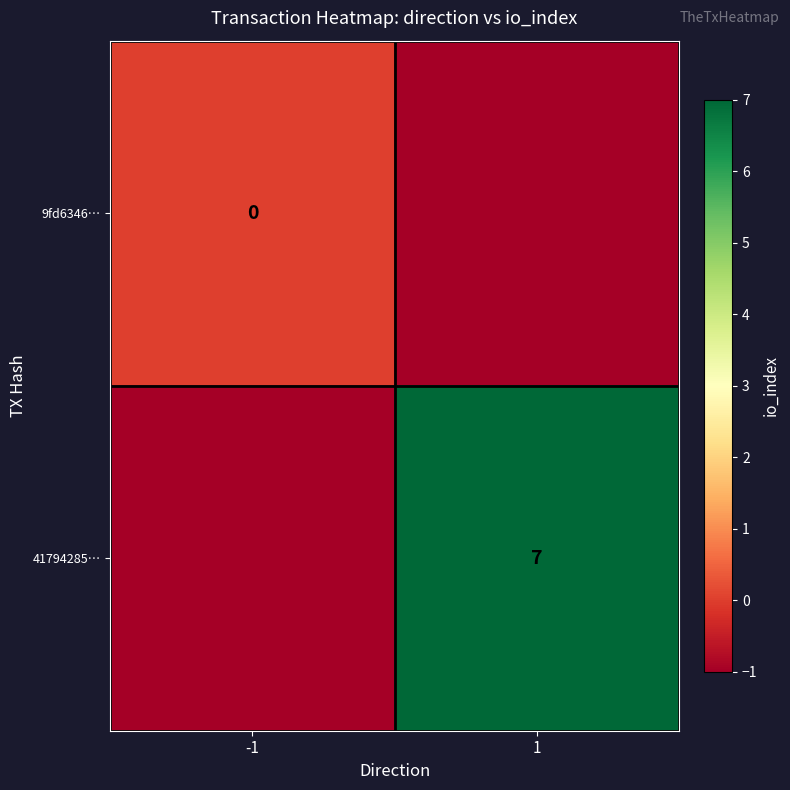

True or false: 9fd6346… has a value of 0 at -1.

True